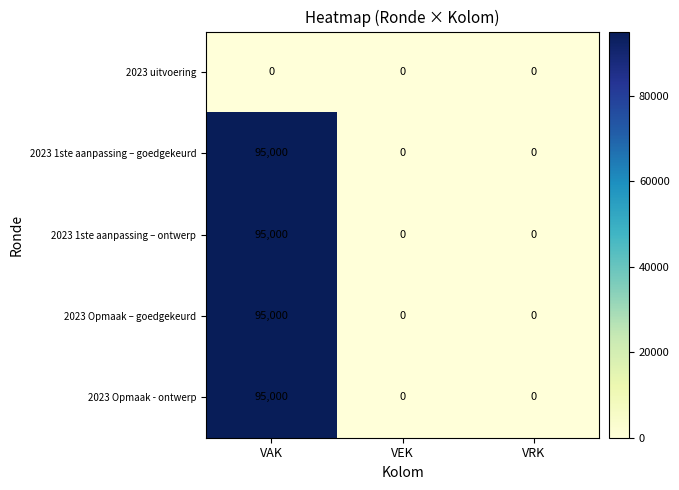

What is the greatest value displayed?

95000